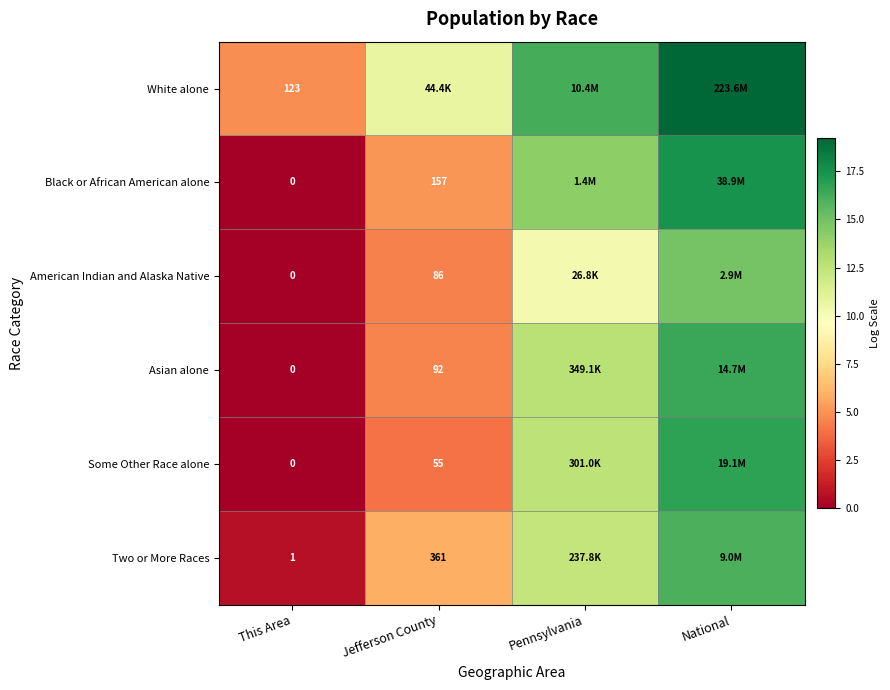

Which category has the lowest value across all series?

This Area